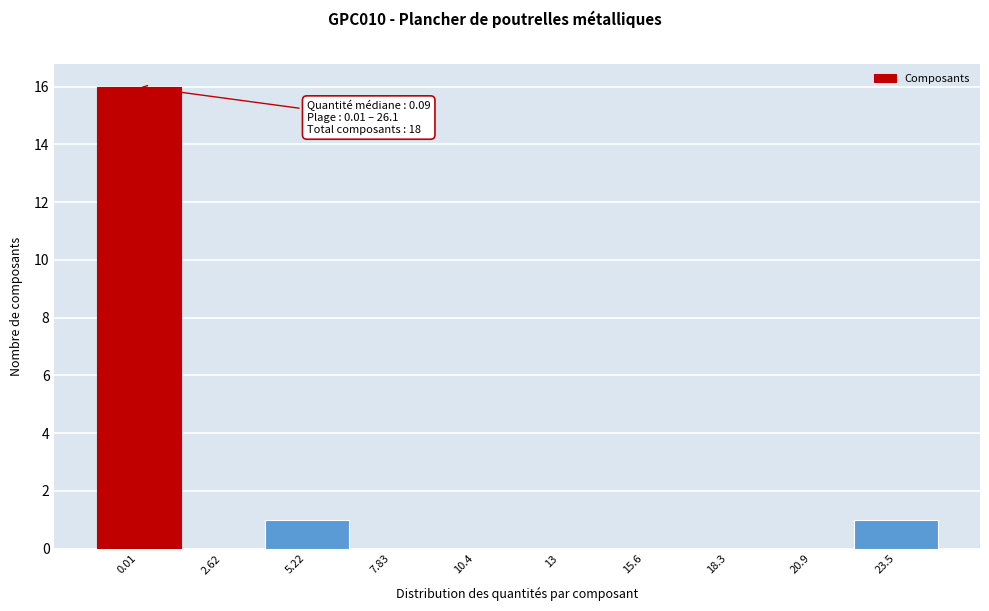

Reading left to right, transcribe all the data shown in this chart.

0.01=16	2.62=0	5.22=1	7.83=0	10.4=0	13=0	15.6=0	18.3=0	20.9=0	23.5=1